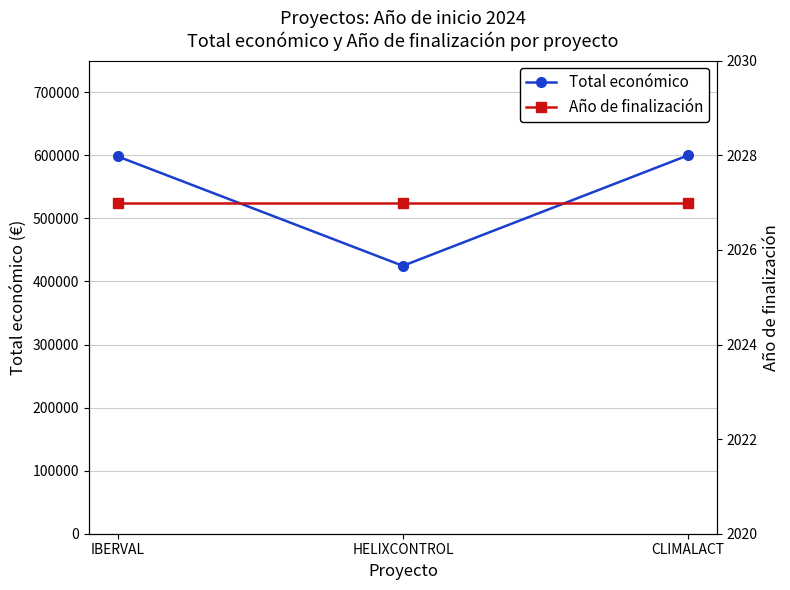

What is the value of the Total económico point at the 1st from the left?

598303